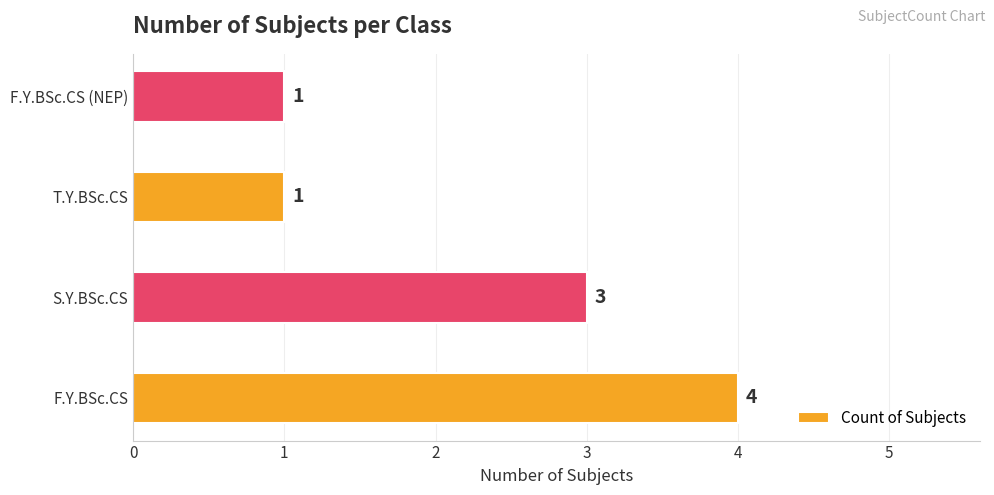

Count the values in the range 1 to 4.

4